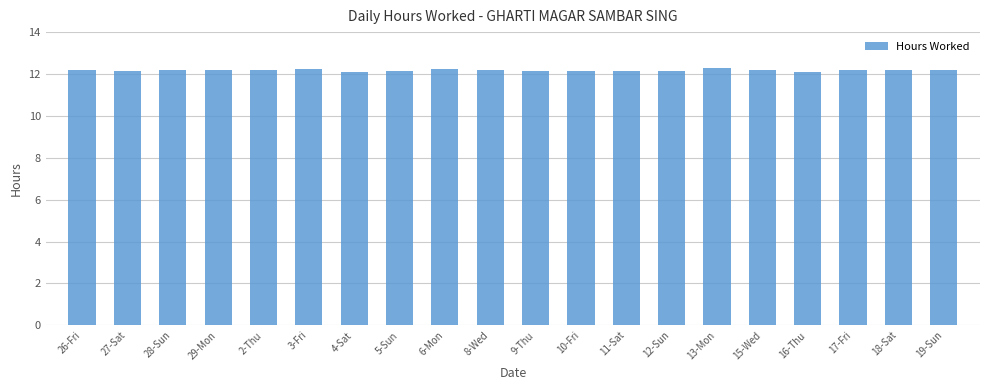

The value at 12-Sun is 12.1. True or false?

True